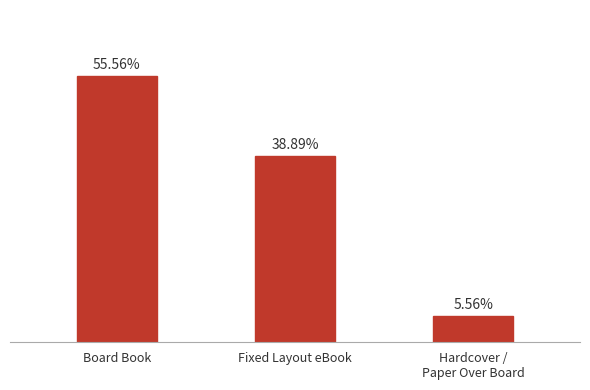

Are the bars horizontal?

No